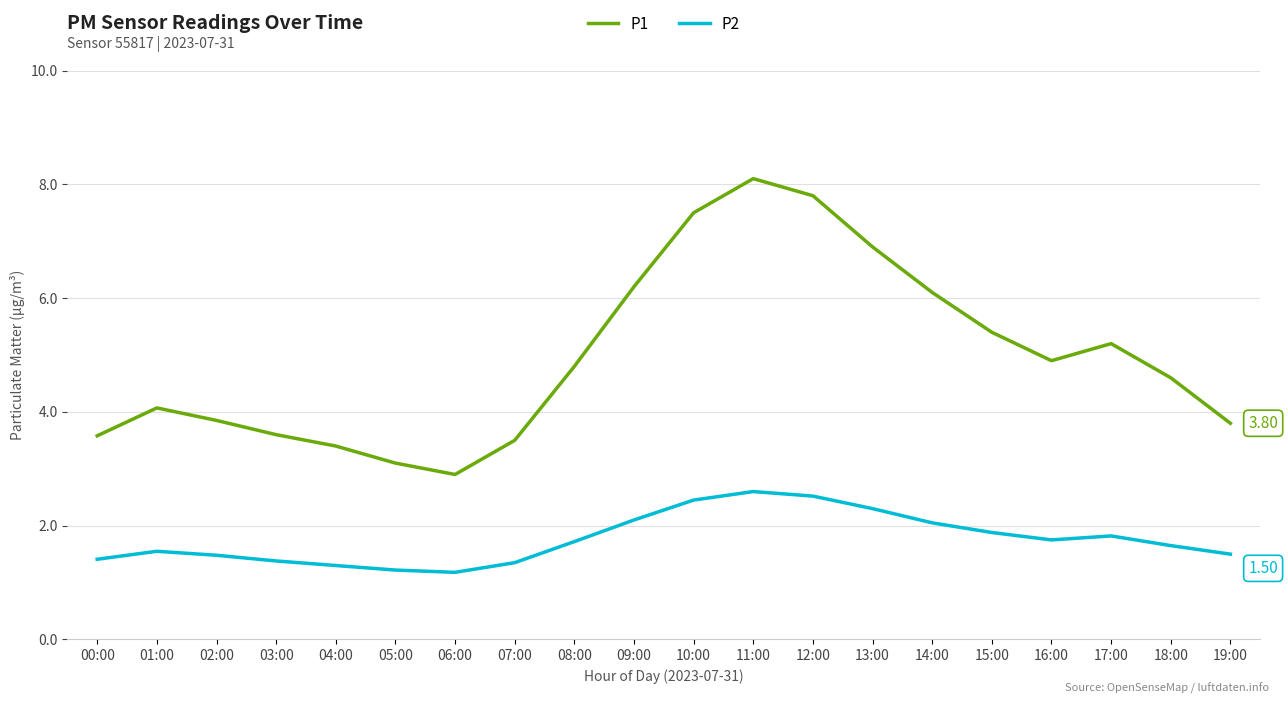

Which series has the largest total across all categories?

P1